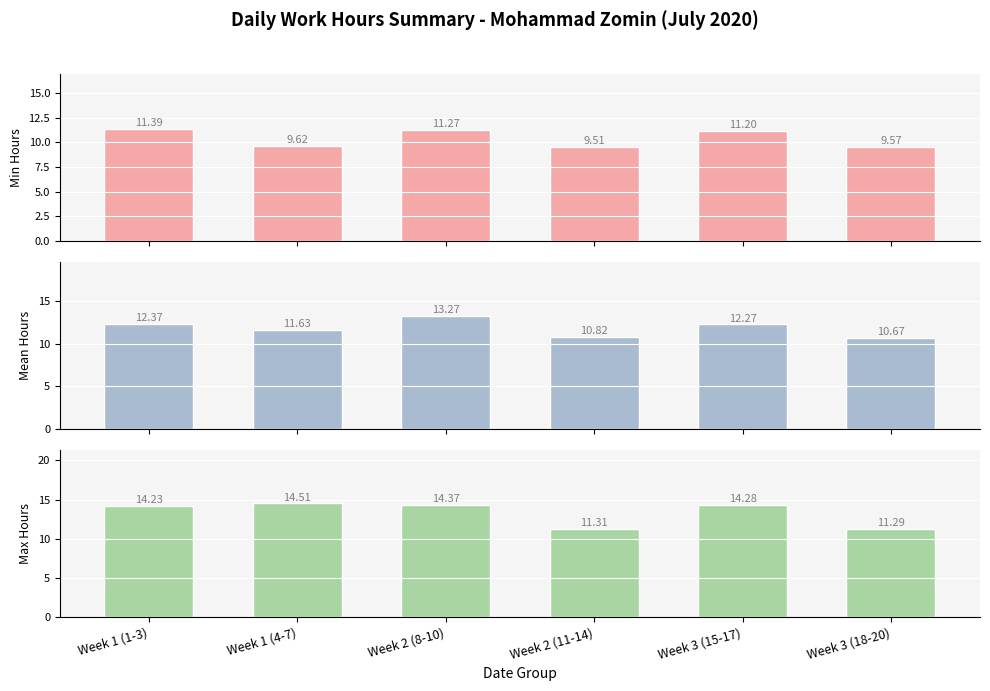

Count the Min Hours values in the range 9 to 11.

3